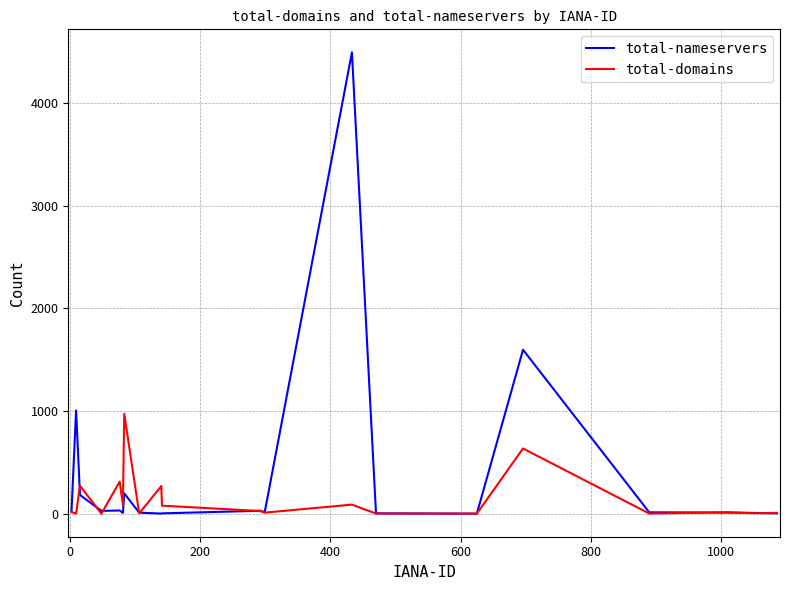

What is the maximum value shown in the chart?

4494